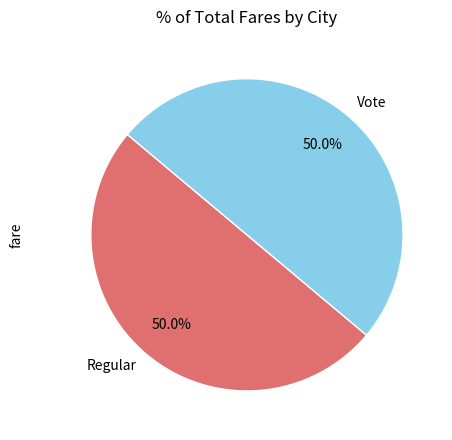

Approximately how many times larger is the value at Regular compared to Vote?

1.0